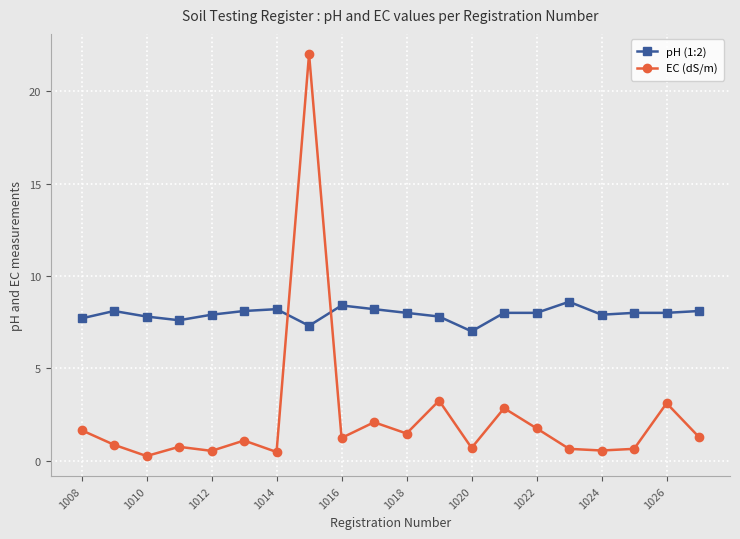

True or false: pH (1:2) and EC (dS/m) intersect in this chart.

True